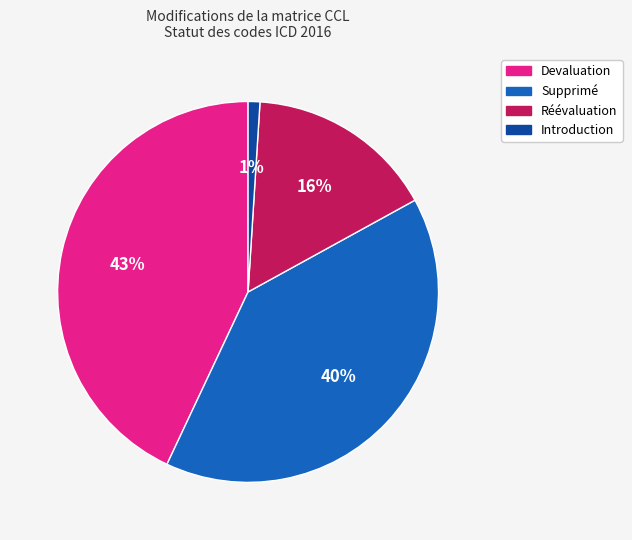

Rank the categories by value from highest to lowest.

Devaluation, Supprimé, Réévaluation, Introduction